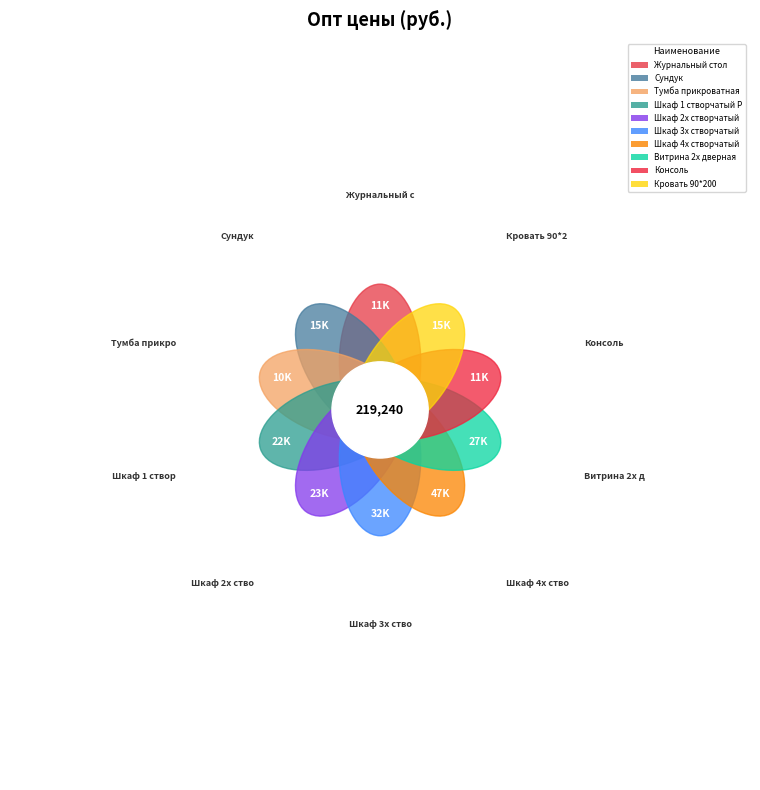

To the nearest percent, what is the difference between the largest and smallest slice percentages?

17%